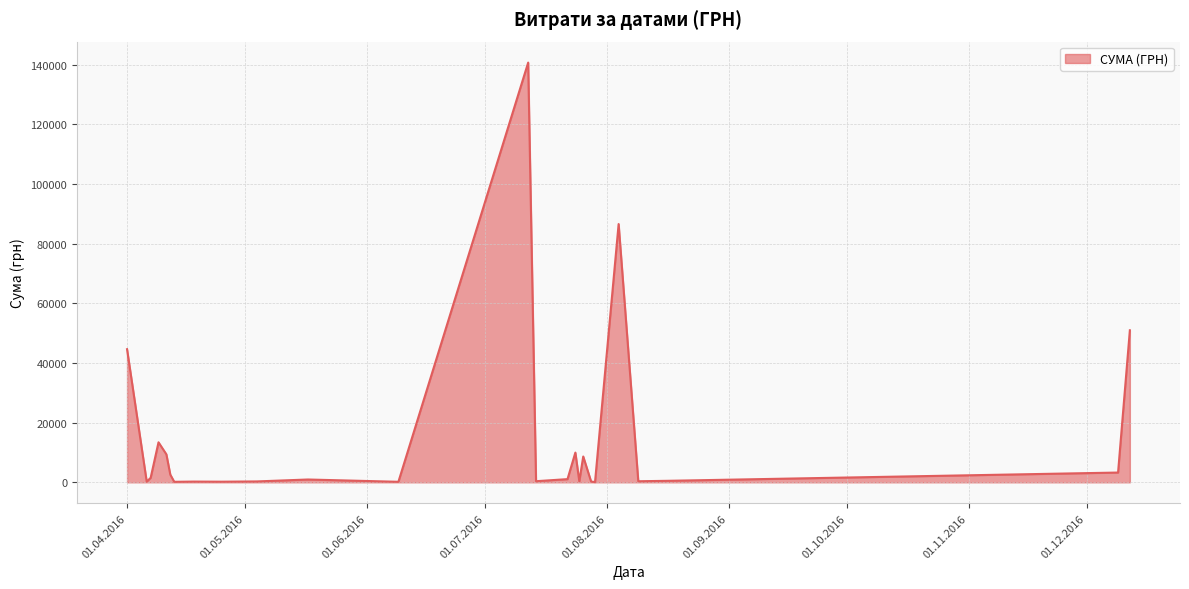

What is the greatest value displayed?

140706.2